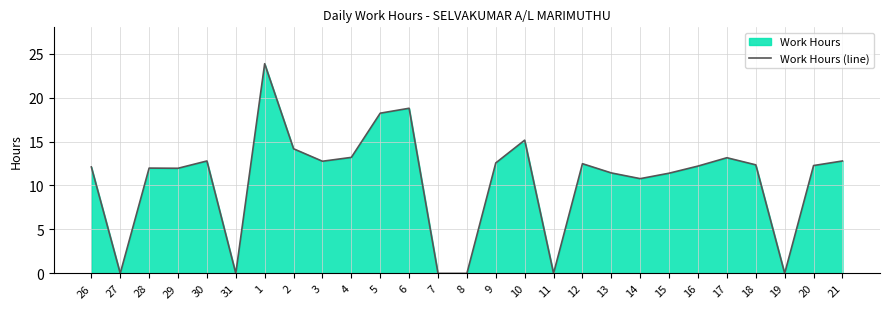

What is the average value?

10.6